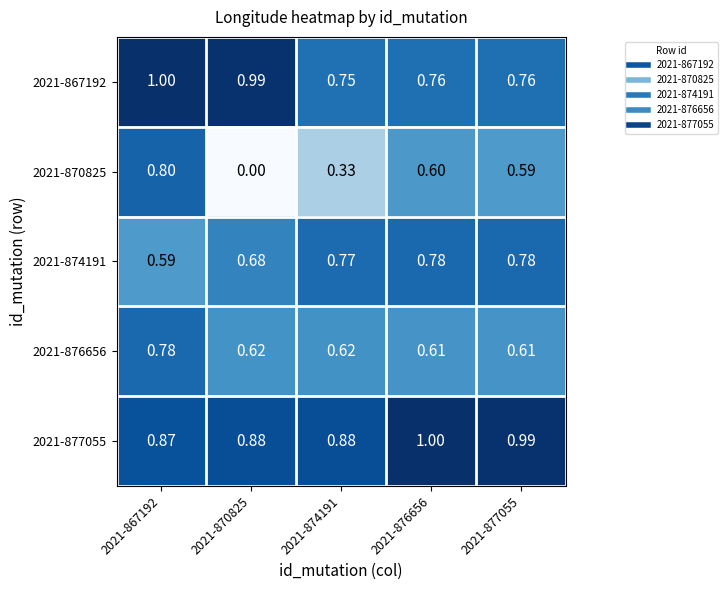

Is the value of 2021-877055 at 2021-876656 greater than the value of 2021-874191 at 2021-877055?

Yes